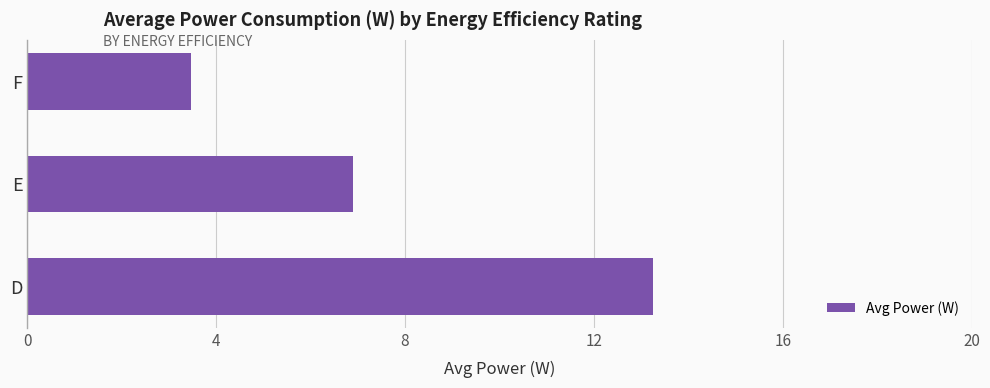

What is the difference between the maximum and minimum values?

9.8